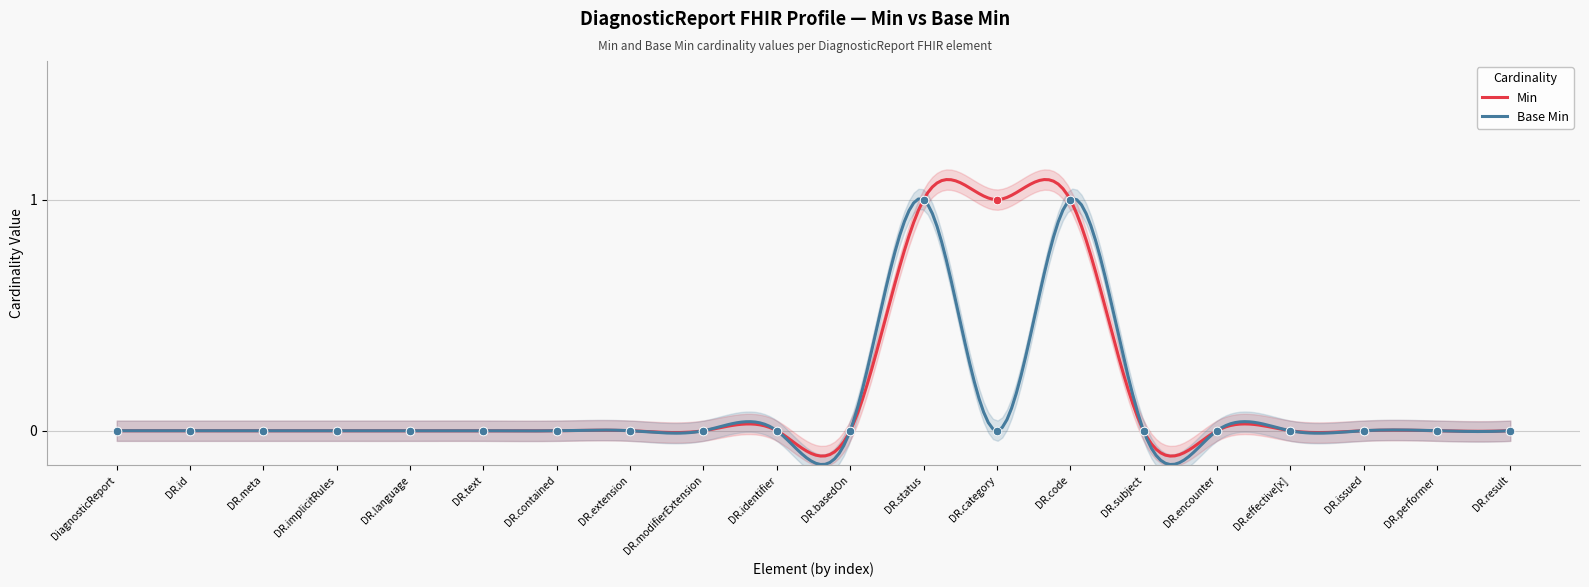

At how many categories does at least one series exceed 0?

3